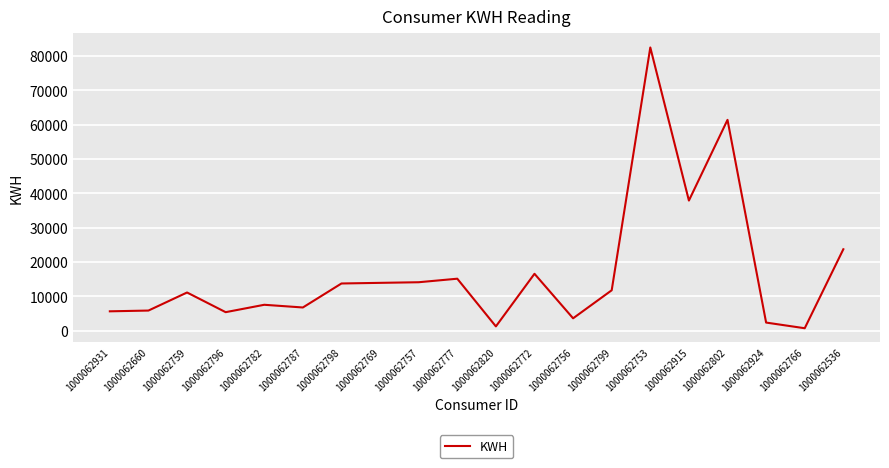

What is the sum of the values at 1000062766 and 1000062536?

24511